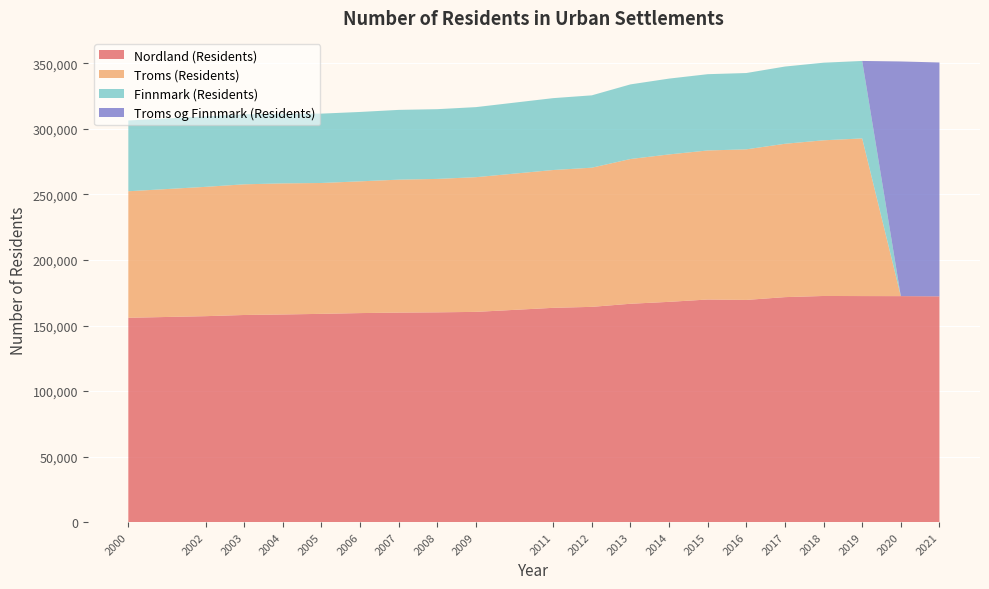

Reading left to right, what are all the values shown in this chart?

Nordland (Residents): 2000=155895	2002=157125	2003=158027	2004=158413	2005=158897	2006=159477	2007=159841	2008=160048	2009=160397	2011=163483	2012=164227	2013=166594	2014=168046	2015=169832	2016=169518	2017=171646	2018=172530	2019=172457	2020=172412	2021=172227
Troms (Residents): 2000=96514	2002=98643	2003=99668	2004=100004	2005=99815	2006=100496	2007=101409	2008=101775	2009=102744	2011=105125	2012=106143	2013=110407	2014=112454	2015=113689	2016=114859	2017=116976	2018=118743	2019=120246	2020=0	2021=0
Finnmark (Residents): 2000=53977	2002=53730	2003=53417	2004=53081	2005=52913	2006=52923	2007=53223	2008=53194	2009=53445	2011=54831	2012=55201	2013=56925	2014=57845	2015=58188	2016=58217	2017=58914	2018=59198	2019=59100	2020=0	2021=0
Troms og Finnmark (Residents): 2000=0	2002=0	2003=0	2004=0	2005=0	2006=0	2007=0	2008=0	2009=0	2011=0	2012=0	2013=0	2014=0	2015=0	2016=0	2017=0	2018=0	2019=0	2020=179000	2021=178405